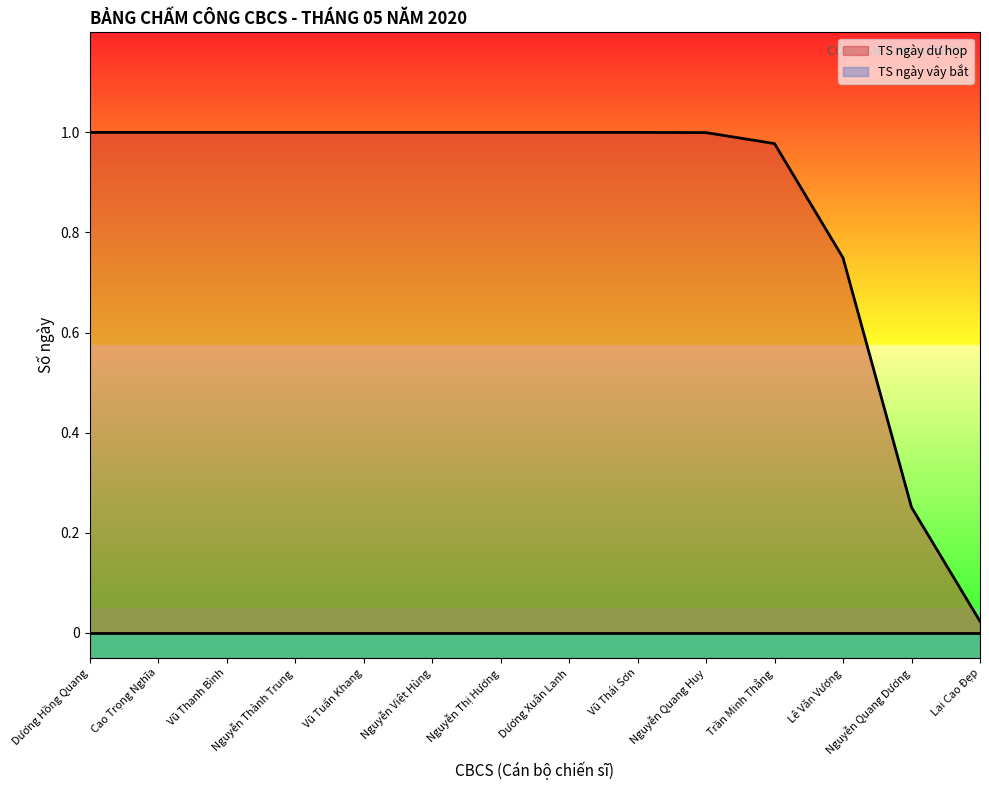

True or false: TS ngày vây bắt has a value of 0.0 at Nguyễn Quang Huy.

False